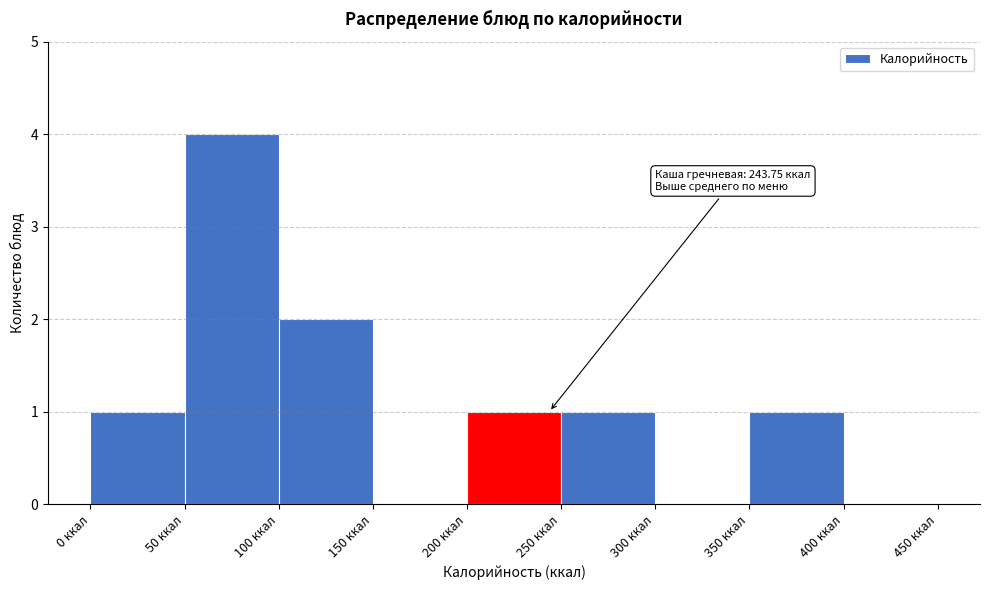

Which range on the x-axis has the tallest bar?

50 to 100